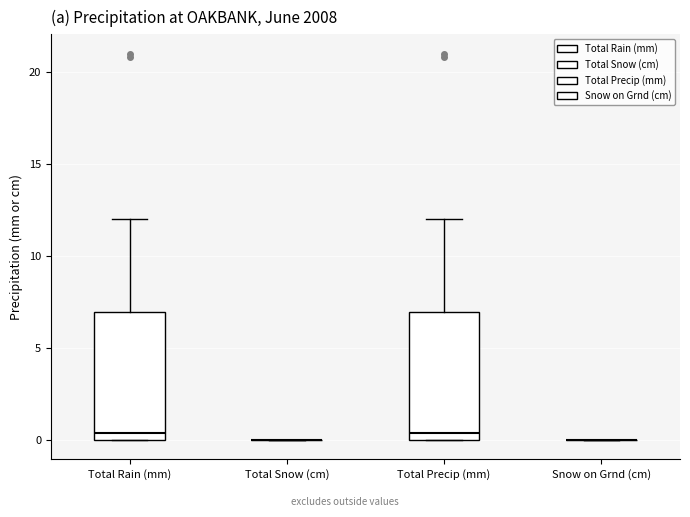

Reading left to right, read every box against the y-axis: the position of its median line, the range the box covers, and the ends of its whiskers. The values are not printed on the chart, so give them approximately, as read against the axis.

Total Rain (mm): median 0.5, box 0.0 to 7.0, whiskers 0.0 to 12.0
Total Snow (cm): box collapsed to a line at 0.0, whiskers 0.0 to 0.0
Total Precip (mm): median 0.5, box 0.0 to 7.0, whiskers 0.0 to 12.0
Snow on Grnd (cm): box collapsed to a line at 0.0, whiskers 0.0 to 0.0